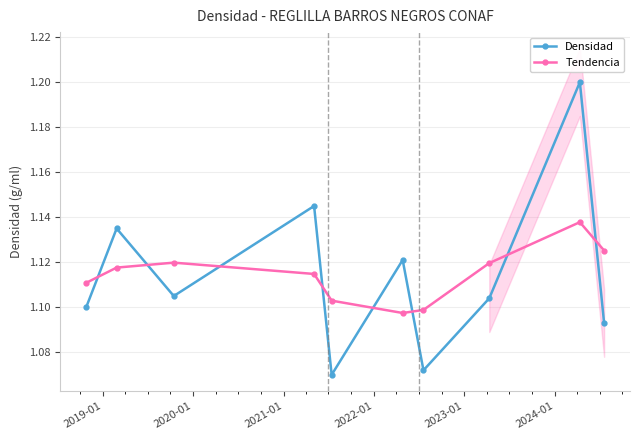

In Densidad, how many points are lower than both neighbors (excluding endpoints)?

3